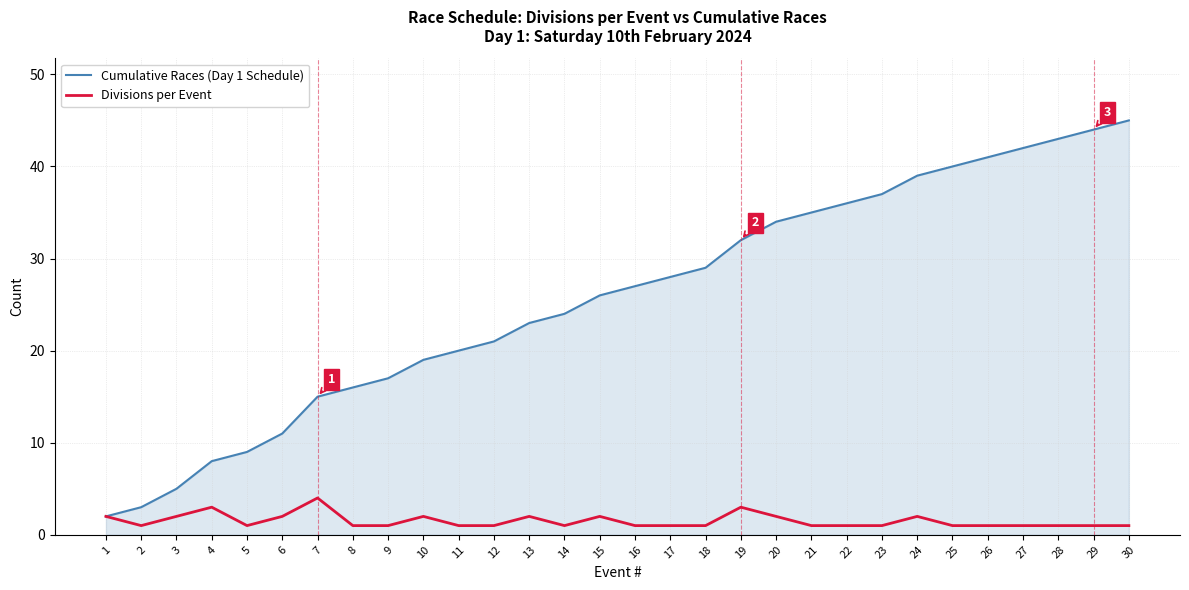

True or false: Divisions per Event has a value of 2 at 10.

True